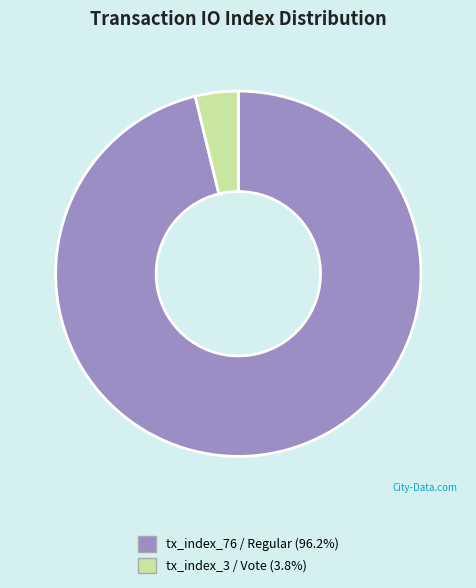

Count the number of slices in the pie.

2